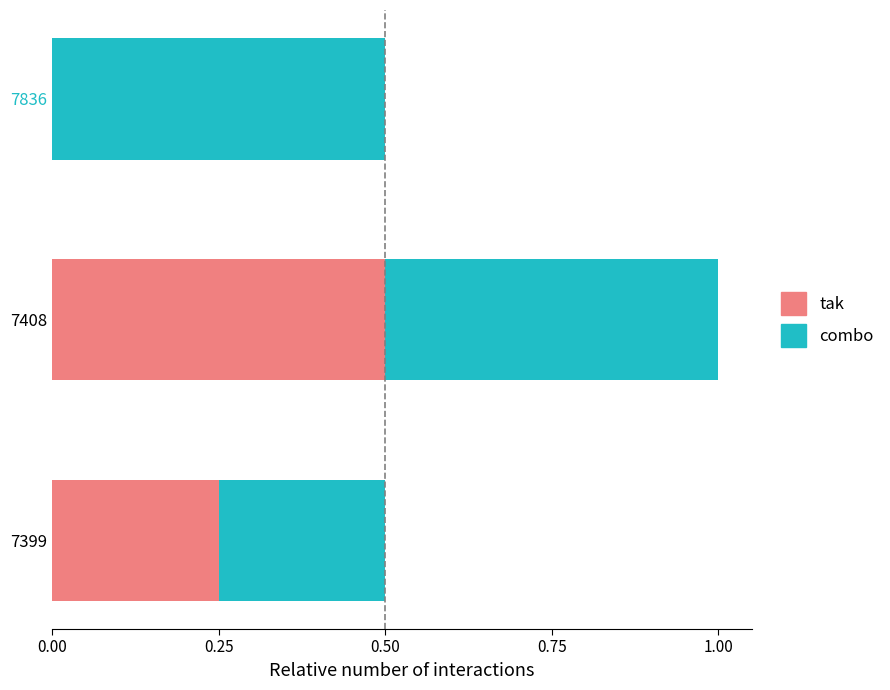

Which category has the highest value in the tak series?

7408